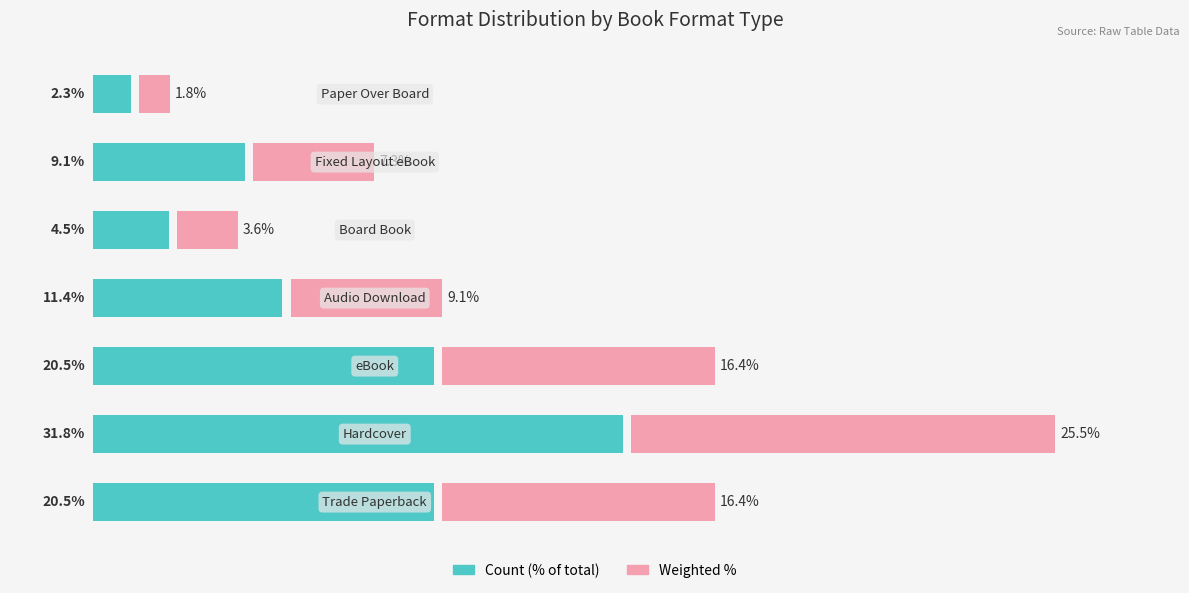

What is the difference between the highest and lowest values at 2?

4.1